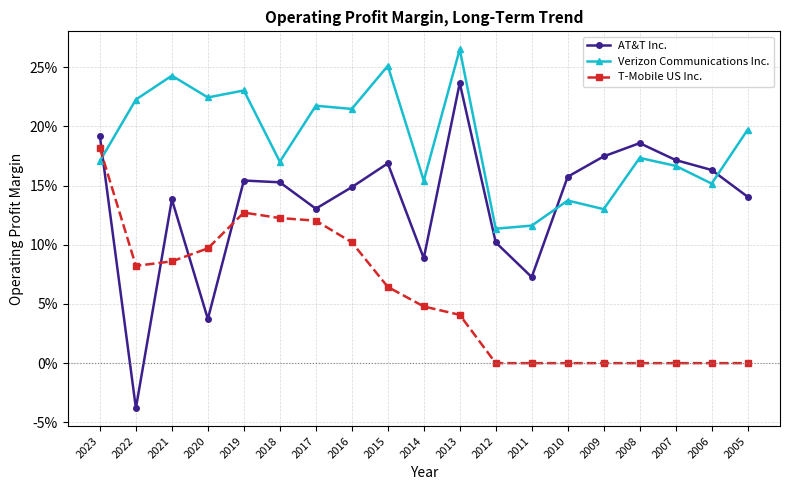

How many Verizon Communications Inc. values are between 0 and 1?

19